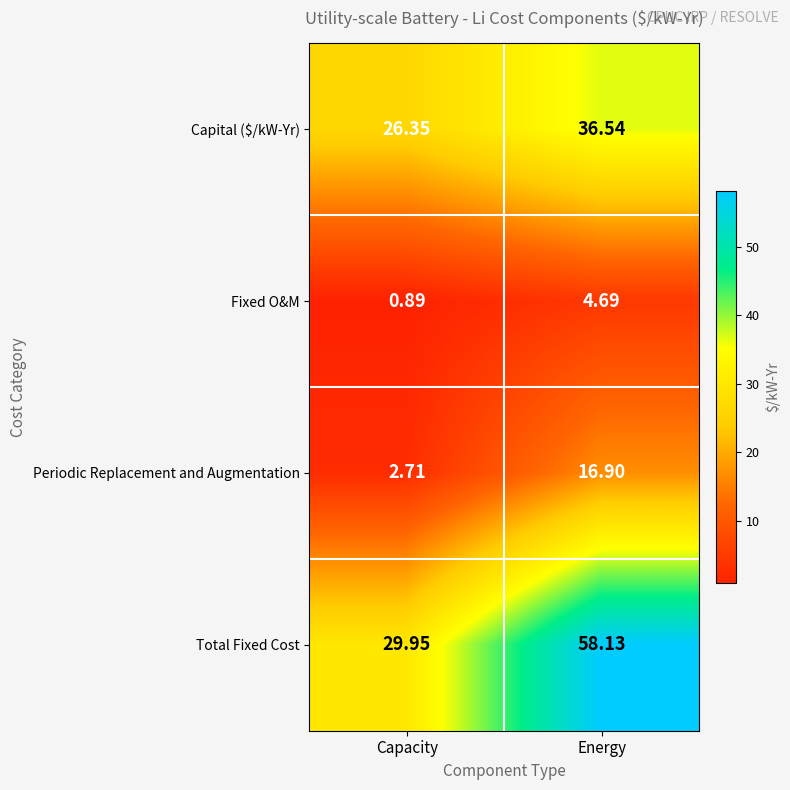

Where is Total Fixed Cost nearest to the value 44?

Capacity